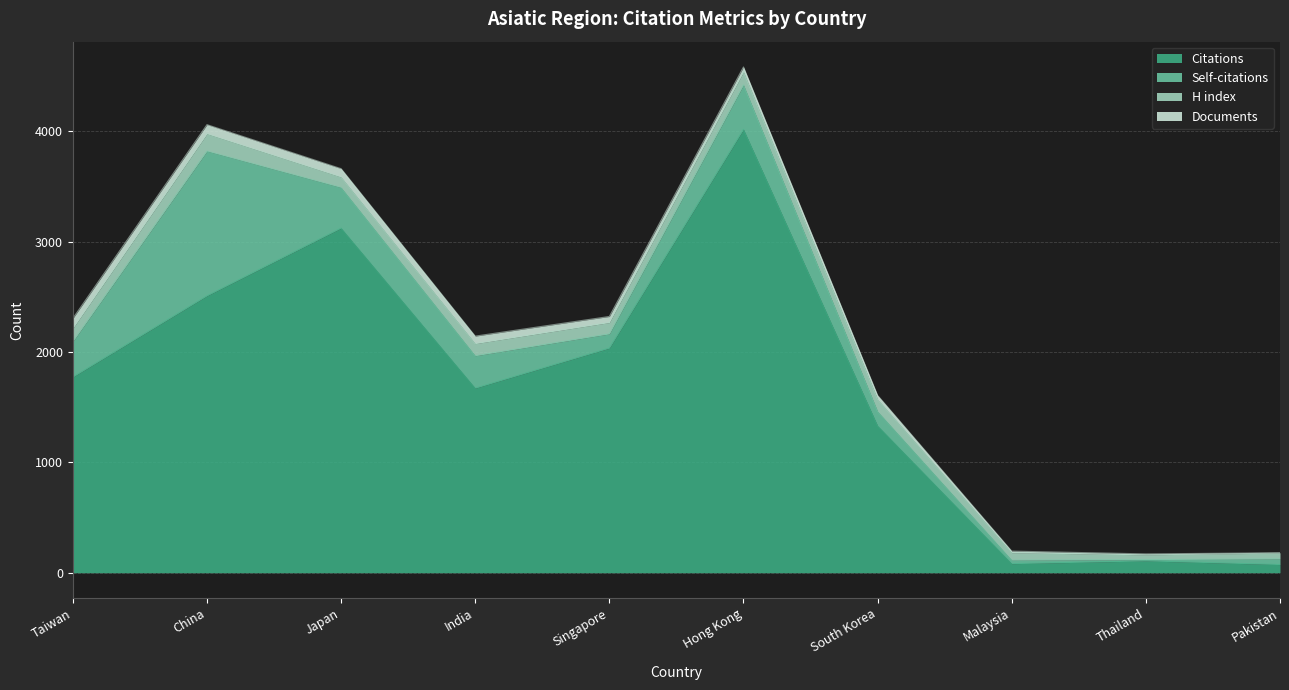

At which label does Documents first exceed 55?

Taiwan